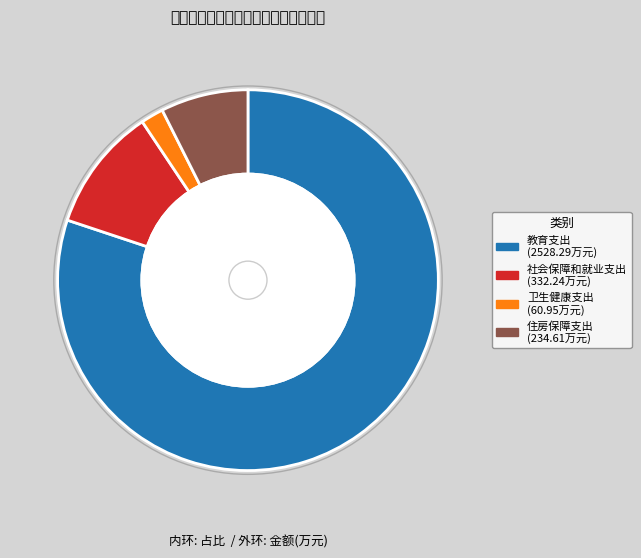

Count the number of slices in the pie.

4